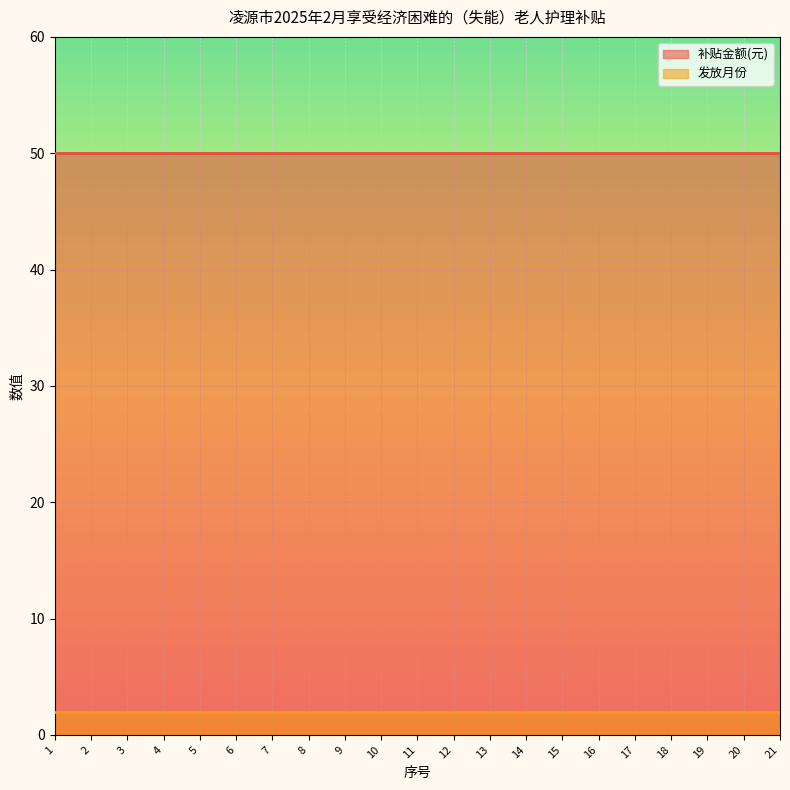

Reading left to right, list all the values displayed in this chart.

补贴金额(元): 50	50	50	50	50	50	50	50	50	50	50	50	50	50	50	50	50	50	50	50	50
发放月份: 2	2	2	2	2	2	2	2	2	2	2	2	2	2	2	2	2	2	2	2	2